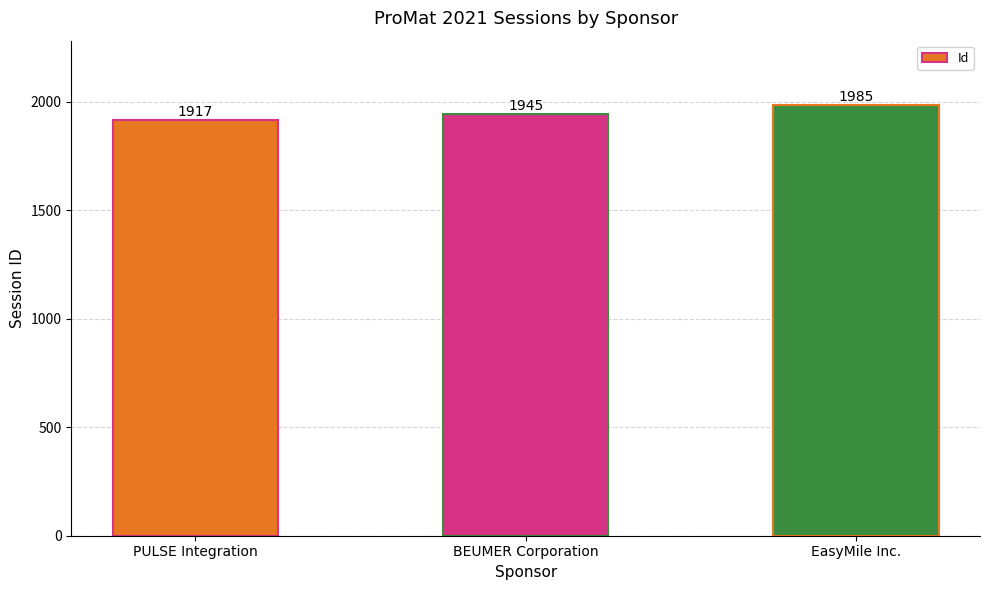

Where is the data nearest to the value 1951?

BEUMER Corporation